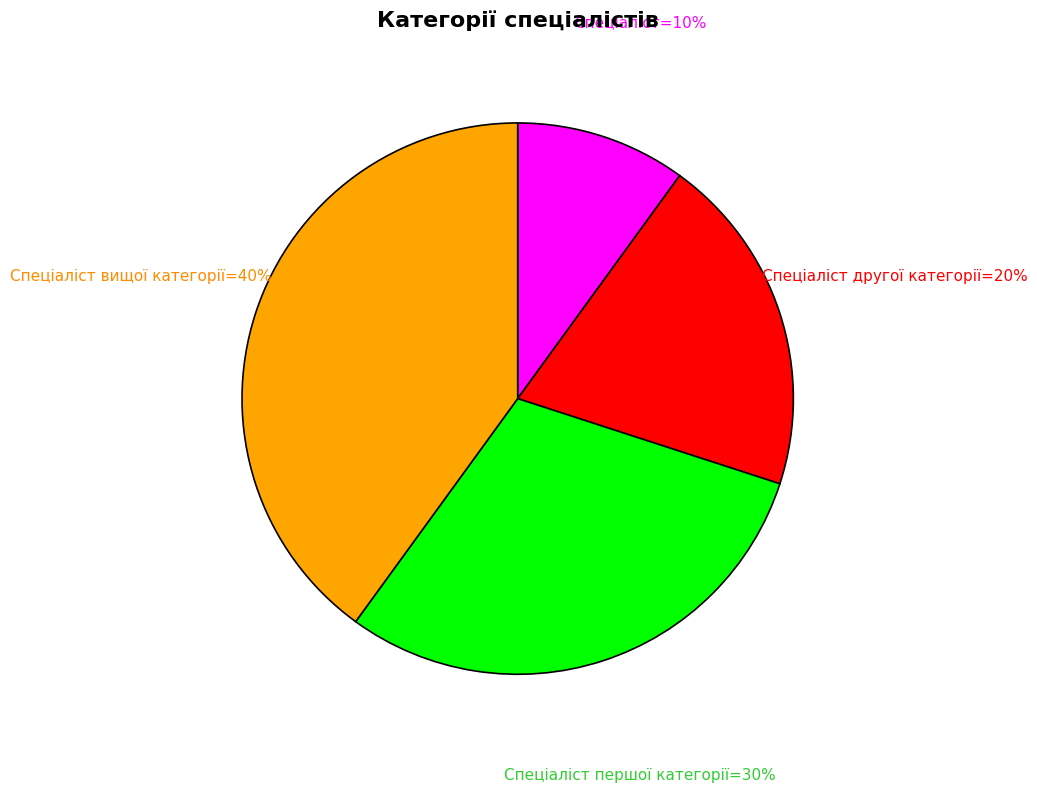

To the nearest percent, what is the average slice percentage?

25%